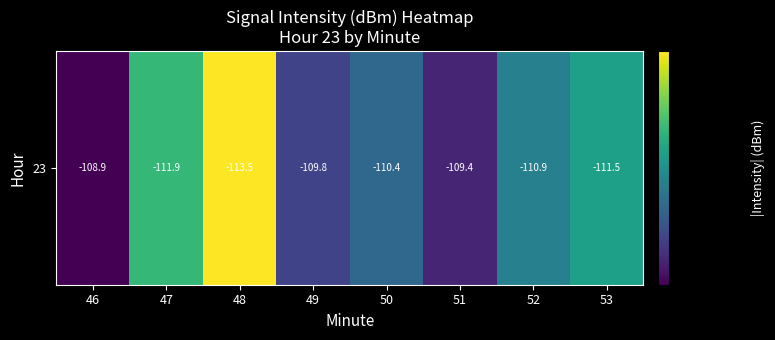

Is it true that the value at 52 is 61.4?

False